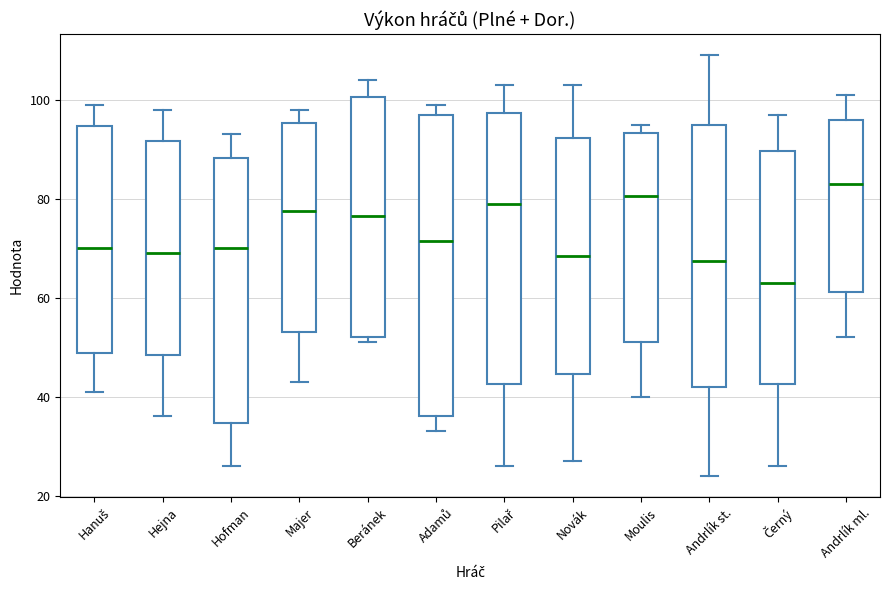

Reading left to right, transcribe this box plot: for each box, give where its median line is, the range the box spans, and where its two whiskers end, as read against the y-axis. The values are not printed on the chart, so give them approximately, as read against the axis.

Hanuš: median 70, box 48 to 94, whiskers 42 to 100
Hejna: median 70, box 48 to 92, whiskers 36 to 98
Hofman: median 70, box 34 to 88, whiskers 26 to 94
Majer: median 78, box 54 to 96, whiskers 44 to 98
Beránek: median 76, box 52 to 100, whiskers 52 (just below the box's lower edge) to 104
Adamů: median 72, box 36 to 98, whiskers 34 to 100
Pilař: median 80, box 42 to 98, whiskers 26 to 104
Novák: median 68, box 44 to 92, whiskers 28 to 104
Moulis: median 80, box 52 to 94, whiskers 40 to 96
Andrlík st.: median 68, box 42 to 96, whiskers 24 to 110
Černý: median 64, box 42 to 90, whiskers 26 to 98
Andrlík ml.: median 84, box 62 to 96, whiskers 52 to 102